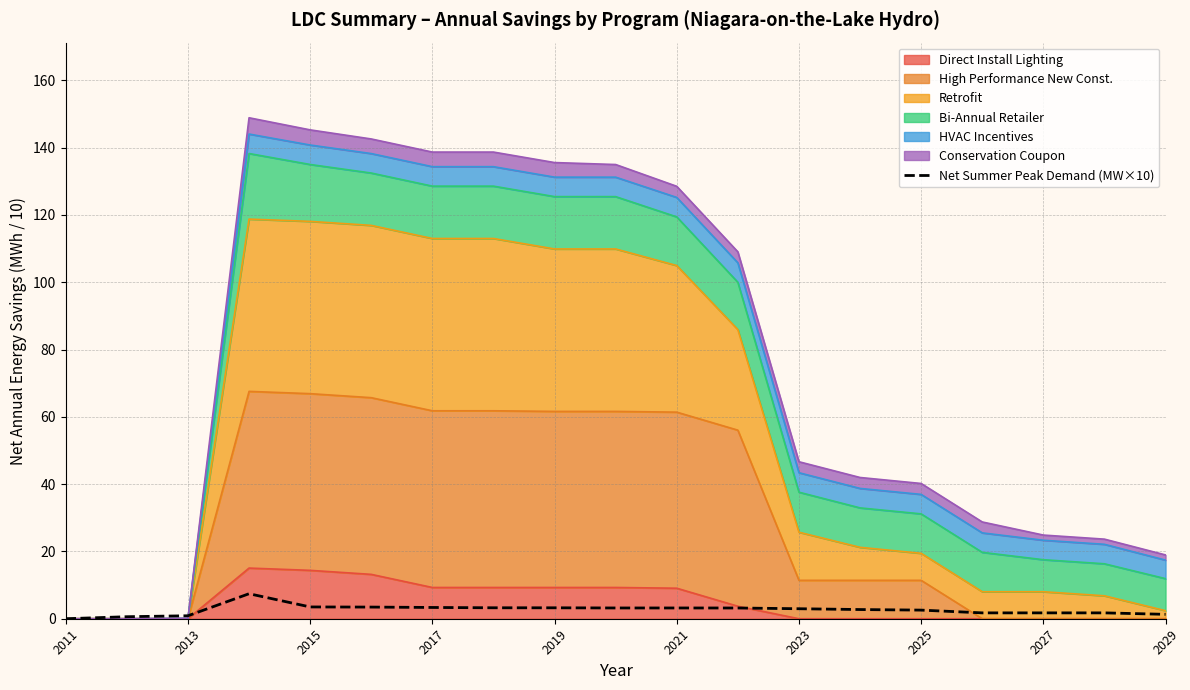

The value at 2013 is 0.6. True or false?

True